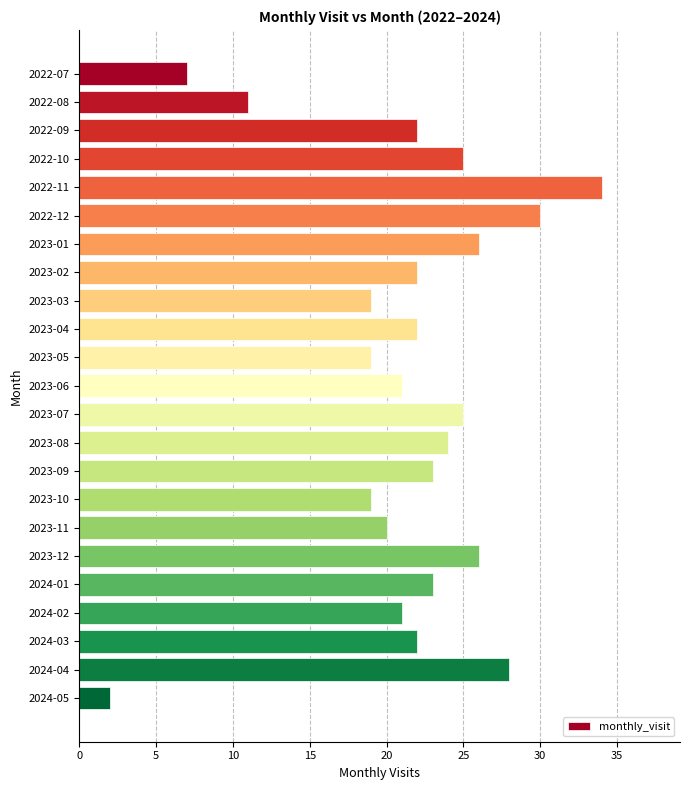

Reading top to bottom, transcribe all the data shown in this chart.

2022-07=7	2022-08=11	2022-09=22	2022-10=25	2022-11=34	2022-12=30	2023-01=26	2023-02=22	2023-03=19	2023-04=22	2023-05=19	2023-06=21	2023-07=25	2023-08=24	2023-09=23	2023-10=19	2023-11=20	2023-12=26	2024-01=23	2024-02=21	2024-03=22	2024-04=28	2024-05=2